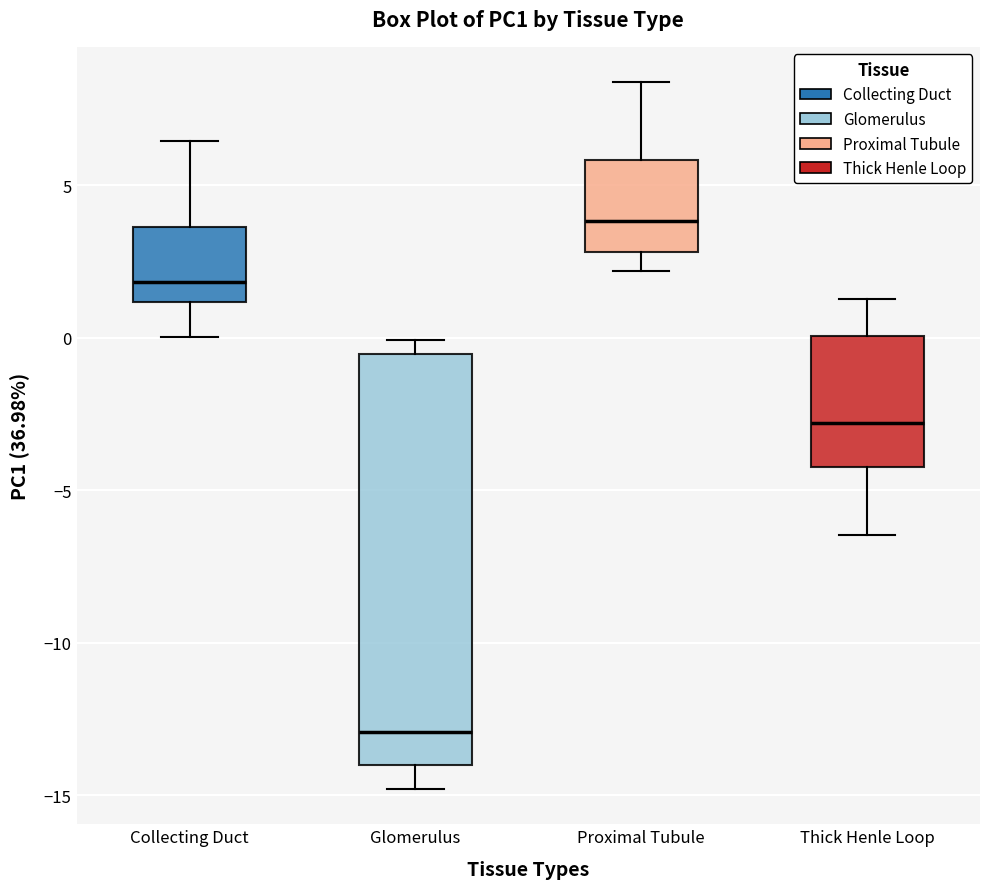

Which box is the tallest, from its lower edge to its upper edge?

Glomerulus